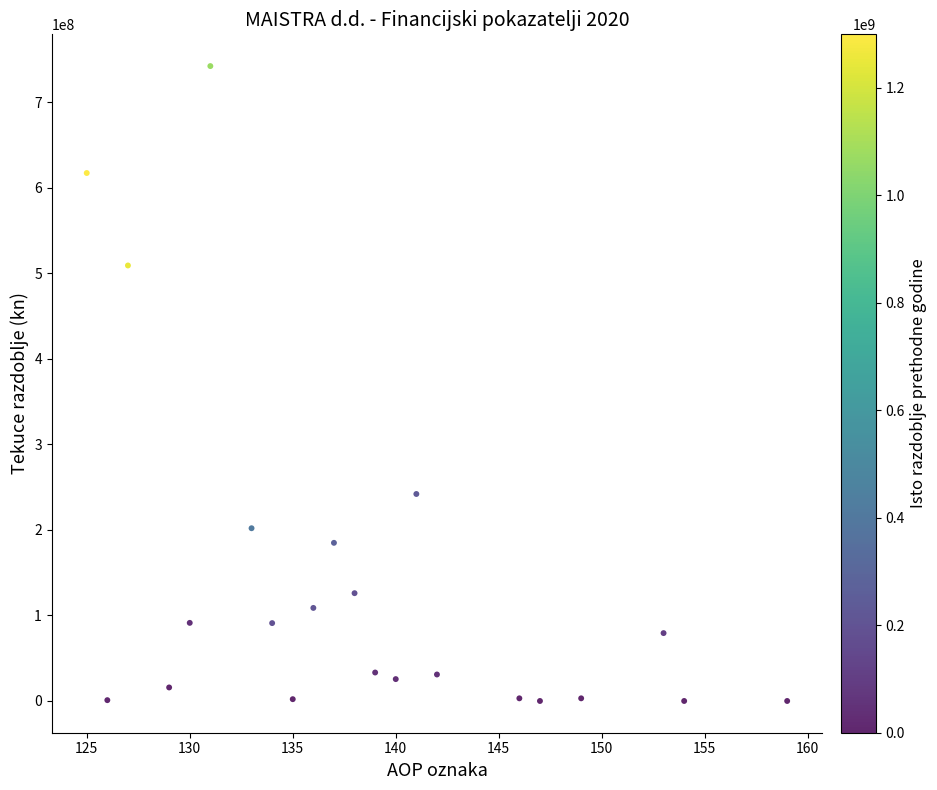

What is the range of Y values (max minus min)?

742447198